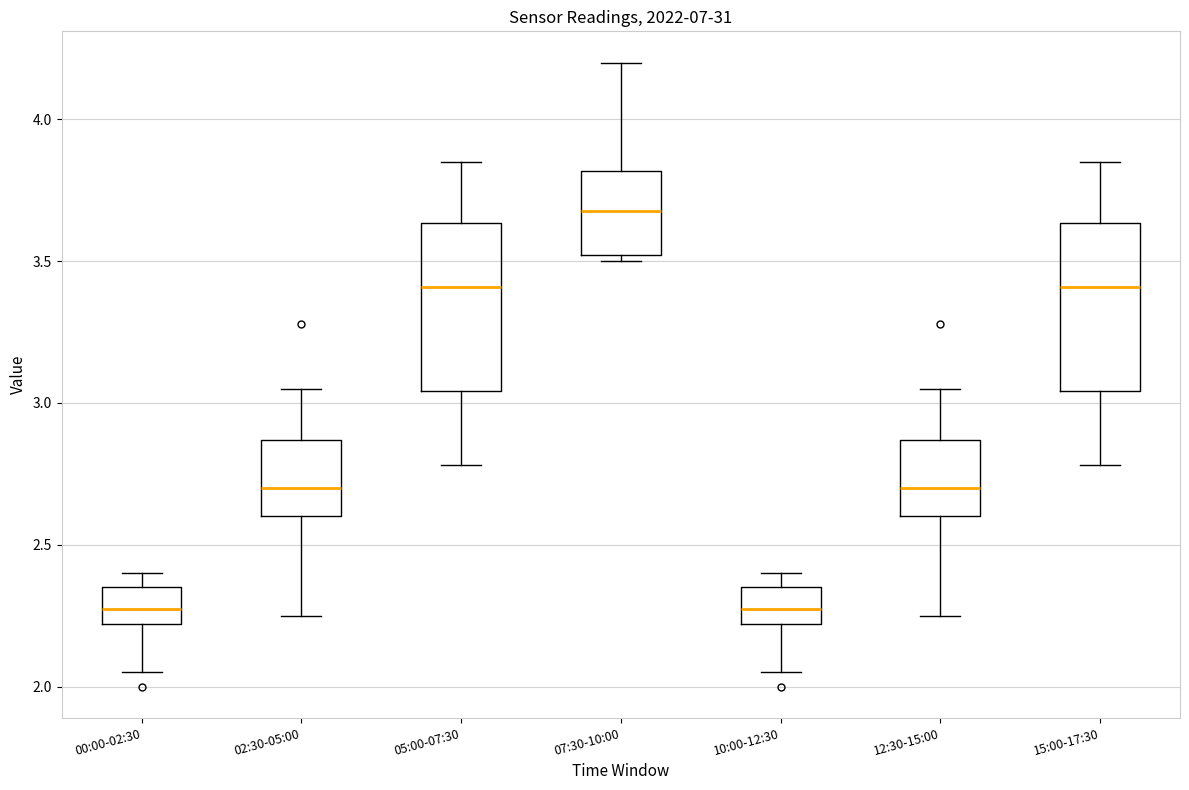

Reading left to right, read every box against the y-axis: the position of its median line, the range the box covers, and the ends of its whiskers. The values are not printed on the chart, so give them approximately, as read against the axis.

00:00-02:30: median 2.30, box 2.20 to 2.35, whiskers 2.05 to 2.40
02:30-05:00: median 2.70, box 2.60 to 2.85, whiskers 2.25 to 3.05
05:00-07:30: median 3.40, box 3.05 to 3.65, whiskers 2.80 to 3.85
07:30-10:00: median 3.70, box 3.50 to 3.80, whiskers 3.50 (just below the box's lower edge) to 4.20
10:00-12:30: median 2.30, box 2.20 to 2.35, whiskers 2.05 to 2.40
12:30-15:00: median 2.70, box 2.60 to 2.85, whiskers 2.25 to 3.05
15:00-17:30: median 3.40, box 3.05 to 3.65, whiskers 2.80 to 3.85